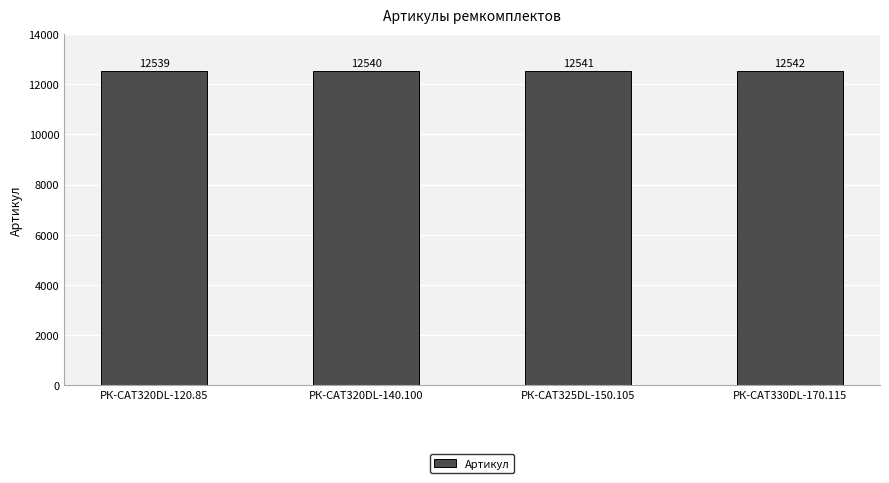

Between РК-CAT330DL-170.115 and РК-CAT320DL-120.85, which is larger?

РК-CAT330DL-170.115